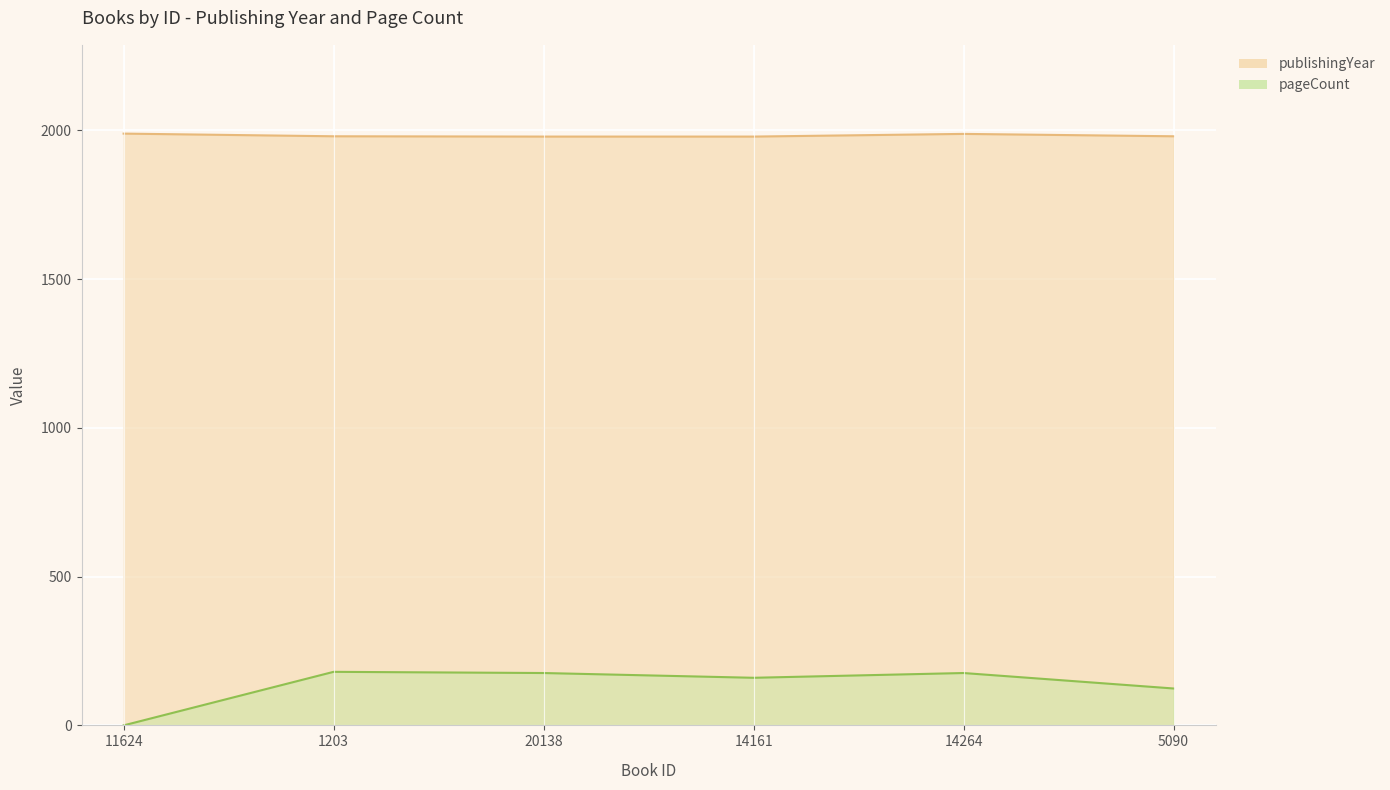

What is the difference between the pageCount values at 14264 and 5090?

52